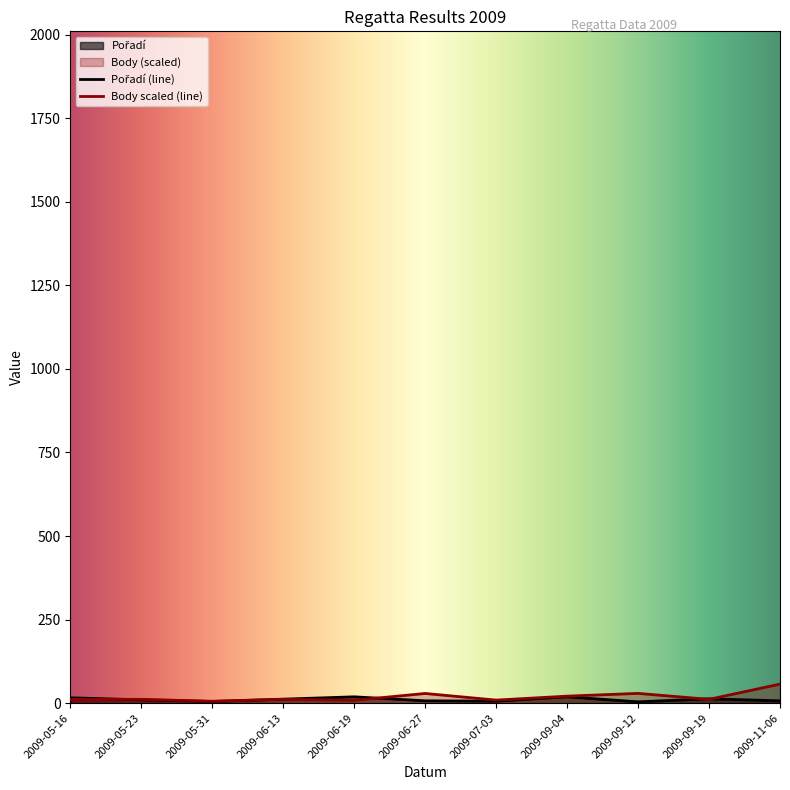

How many times do Pořadí and Body cross each other?

5